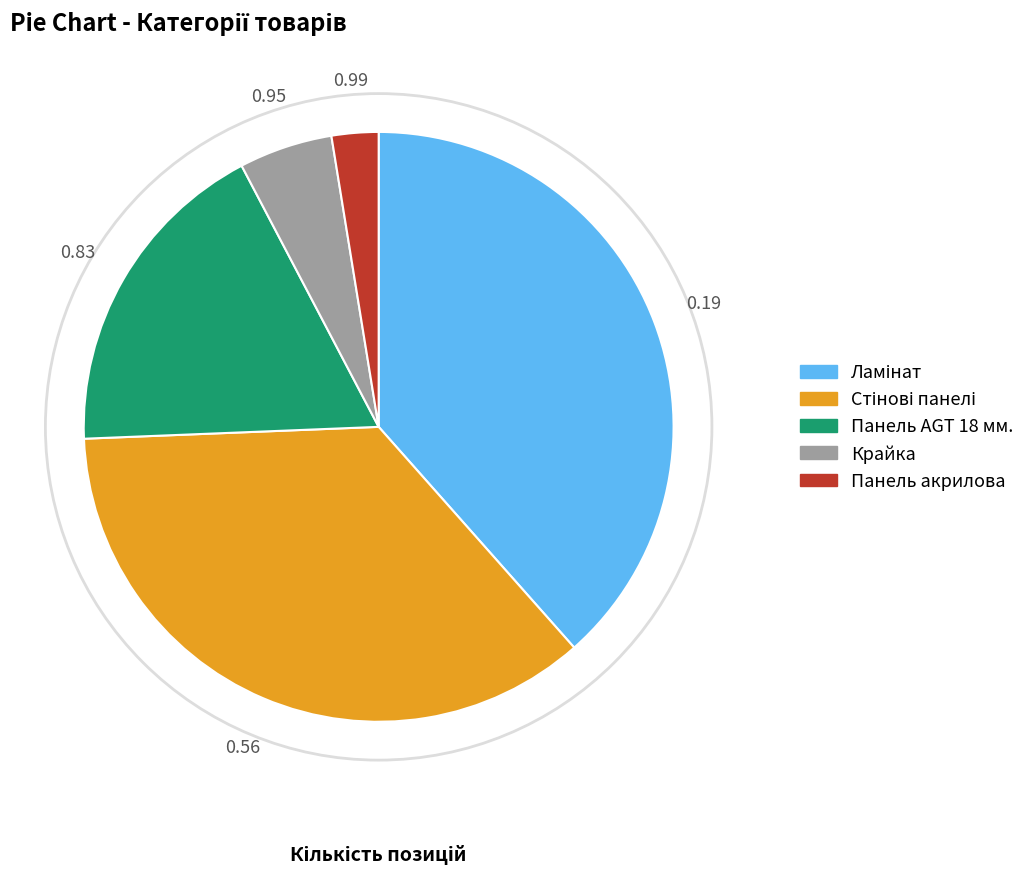

Does any single category account for the majority?

No